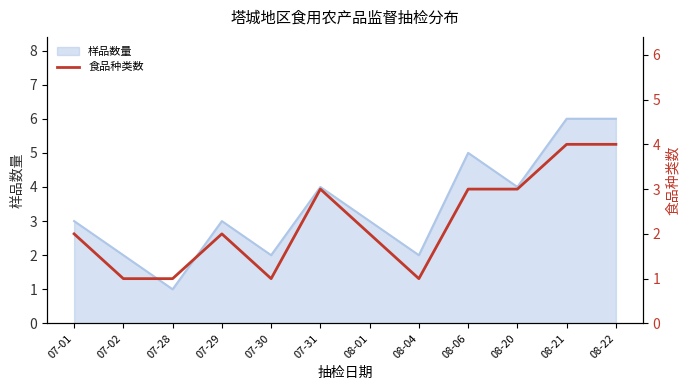

The value at 08-22 is 6. True or false?

False